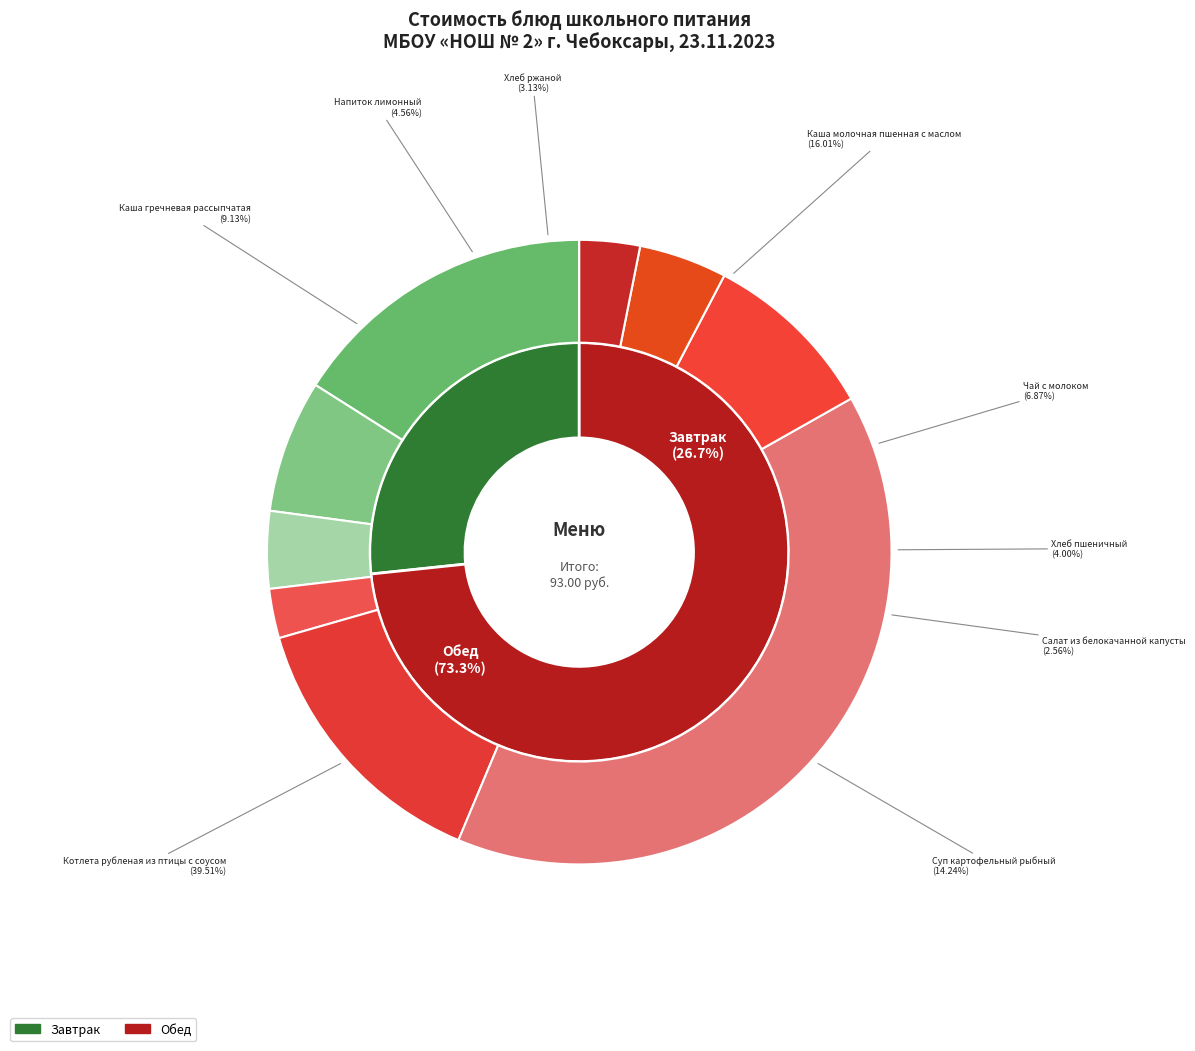

What is the largest slice in the pie chart?

Котлета рубленая из птицы с соусом